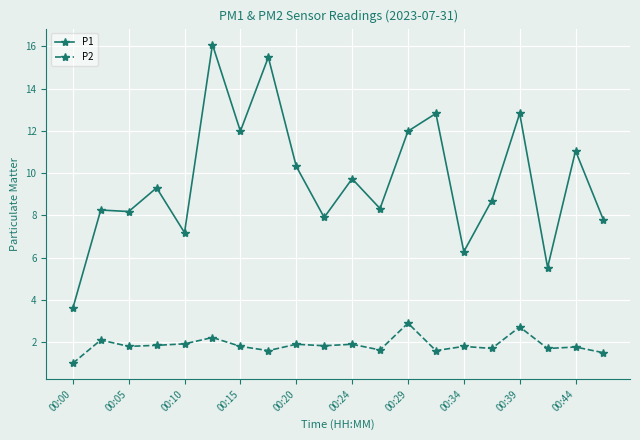

What are all the series names shown in the legend?

P1, P2